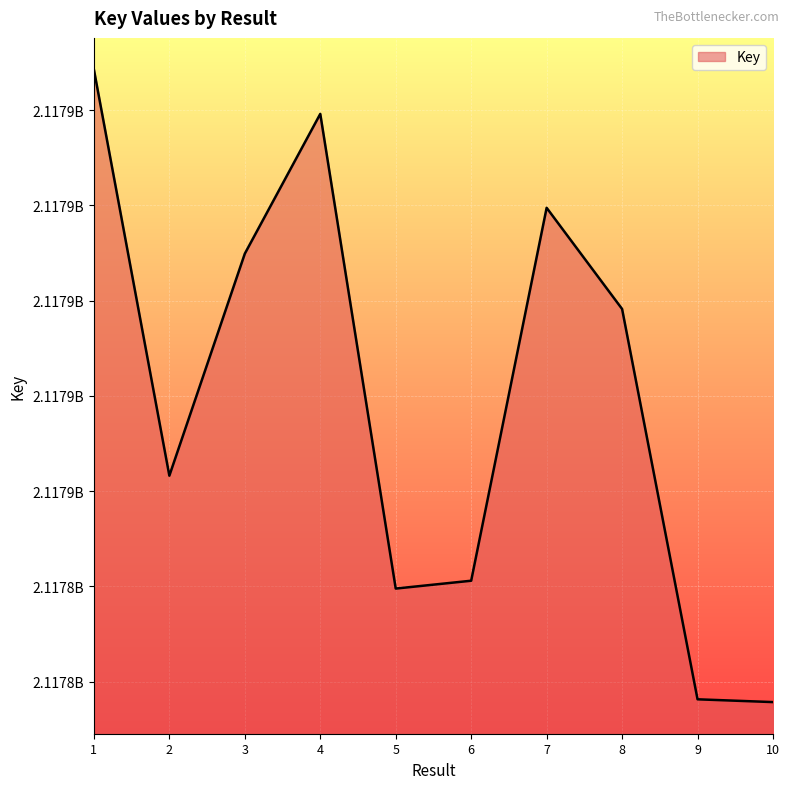

Reading left to right, transcribe all the data shown in this chart.

2117877130	2117855809	2117867464	2117874801	2117849883	2117850295	2117869871	2117864560	2117844070	2117843924